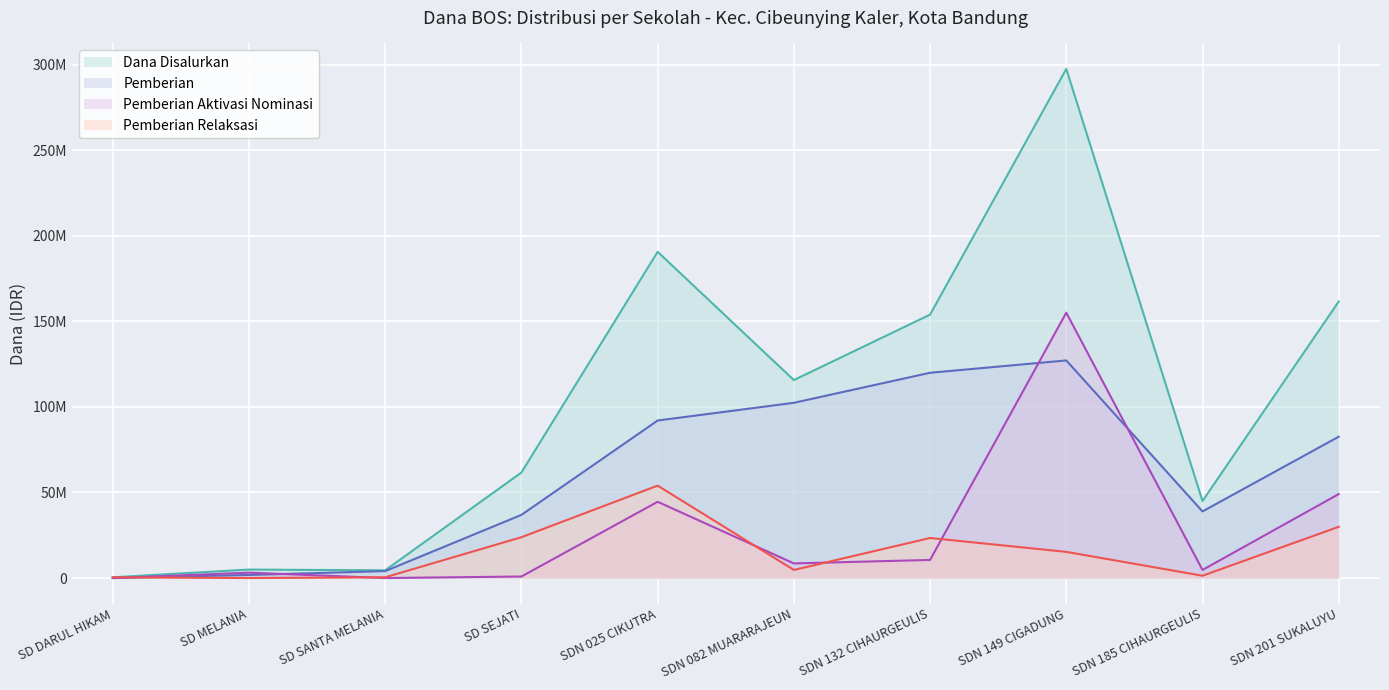

In Dana Disalurkan, how many points are higher than both neighbors (excluding endpoints)?

3